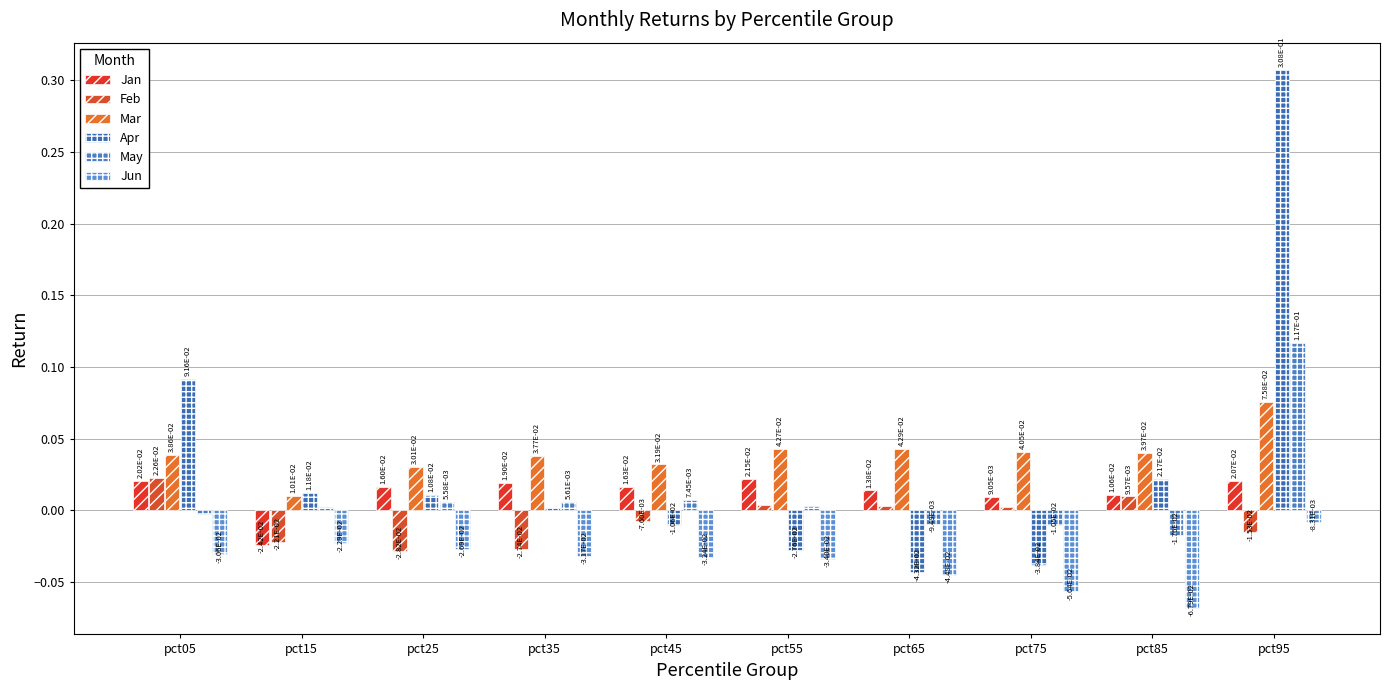

What is the sum of all Apr values?

0.3